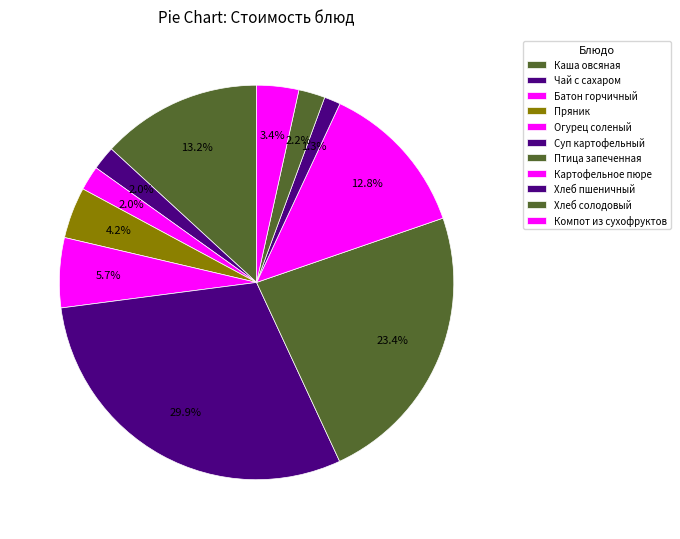

The Огурец соленый slice represents 14% of the pie. True or false?

False